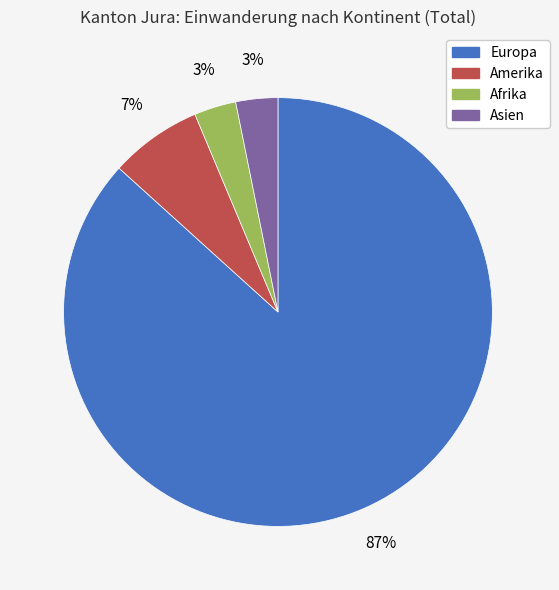

Is it true that Amerika is 18% of the pie?

False